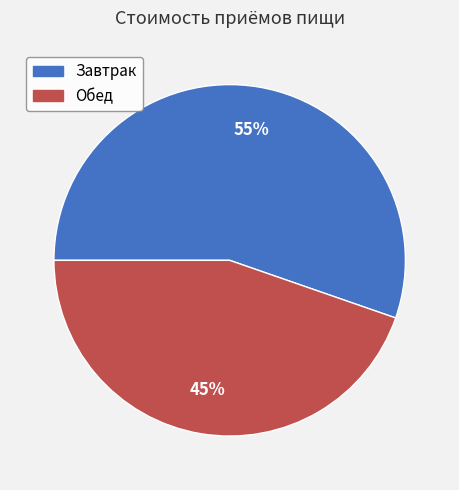

True or false: Завтрак accounts for 55% of the total.

True